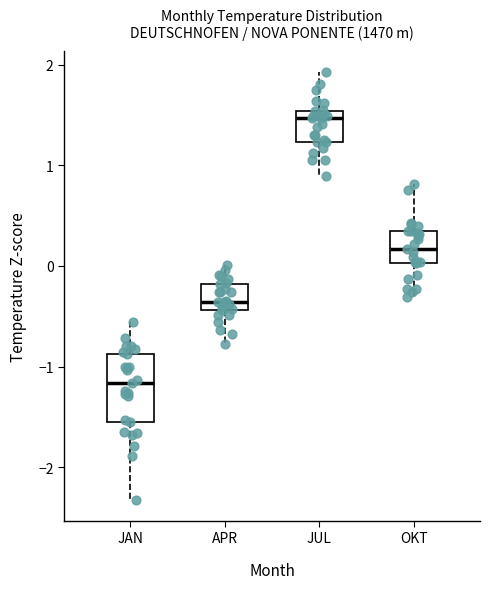

Reading left to right, read every box against the y-axis: the position of its median line, the range the box covers, and the ends of its whiskers. The values are not printed on the chart, so give them approximately, as read against the axis.

JAN: median -1.2, box -1.5 to -0.9, whiskers -2.3 to -0.6
APR: median -0.4 (just above the box's lower edge), box -0.4 to -0.2, whiskers -0.8 to 0.0
JUL: median 1.5 (just below the box's upper edge), box 1.2 to 1.5, whiskers 0.9 to 1.9
OKT: median 0.2, box 0.0 to 0.3, whiskers -0.3 to 0.8